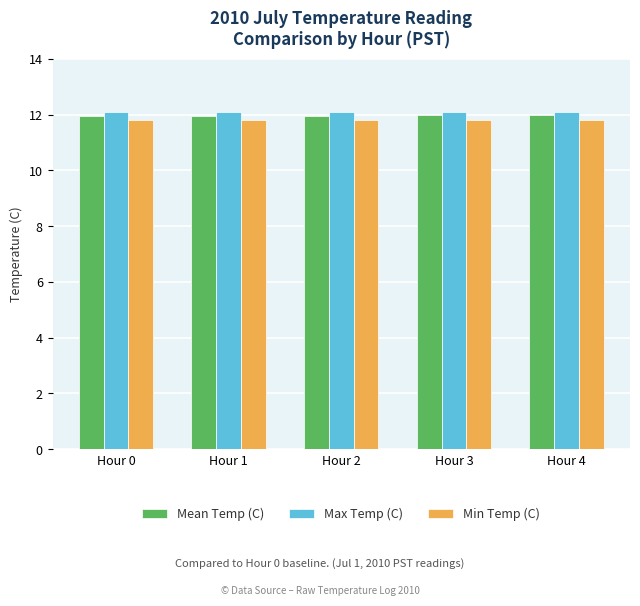

The value of Max Temp (C) at Hour 4 is 18.5. True or false?

False